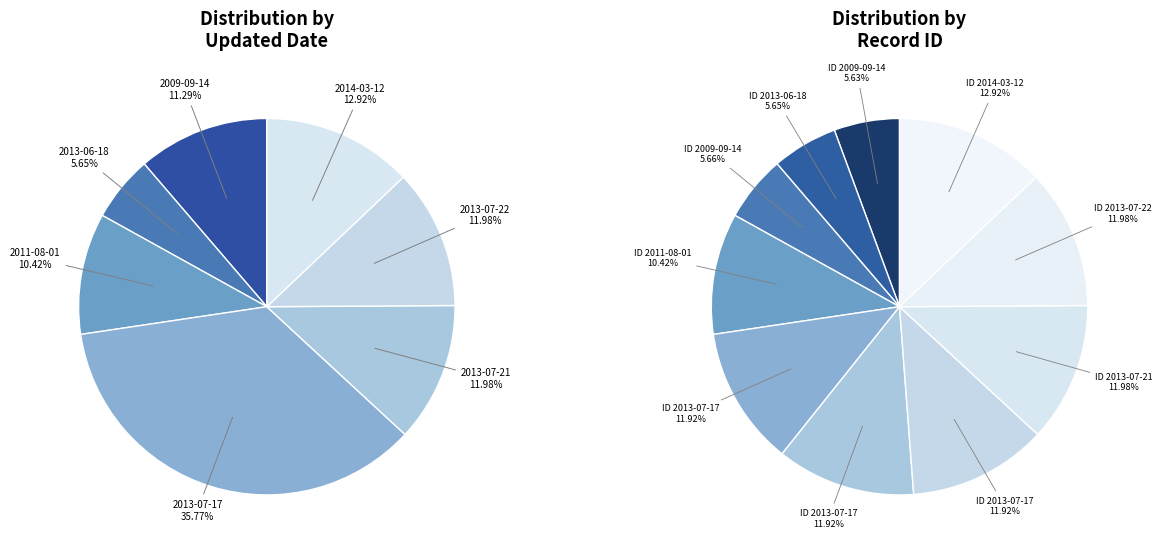

What is the smallest slice in the pie chart?

2009-09-14